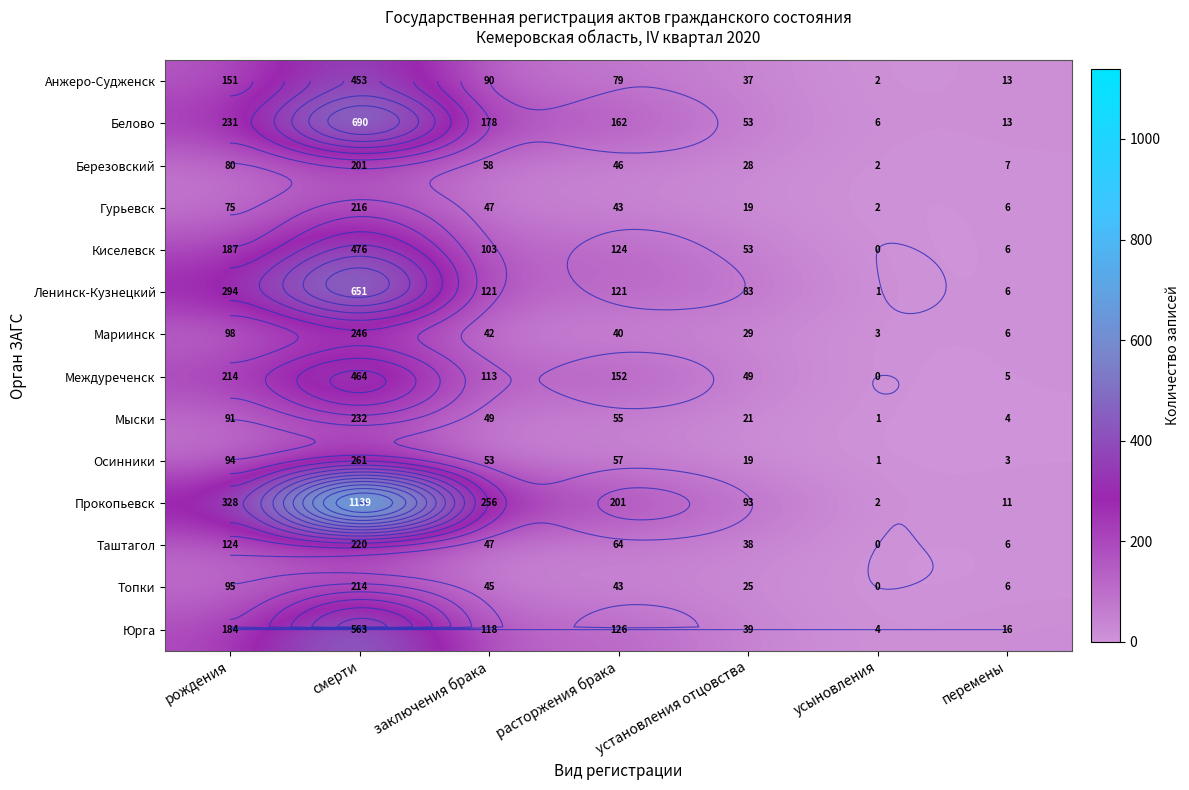

What is the difference between the highest and lowest values at смерти?

938